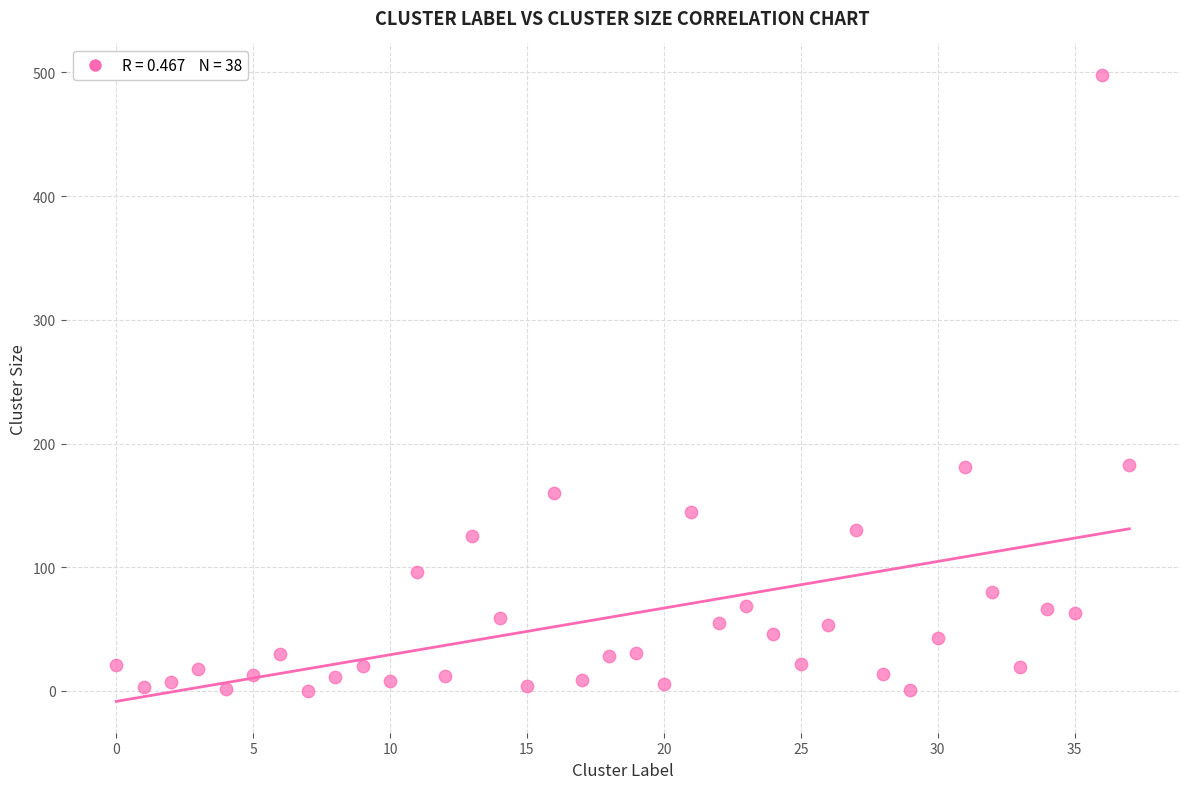

What is the range of Y values (max minus min)?

498